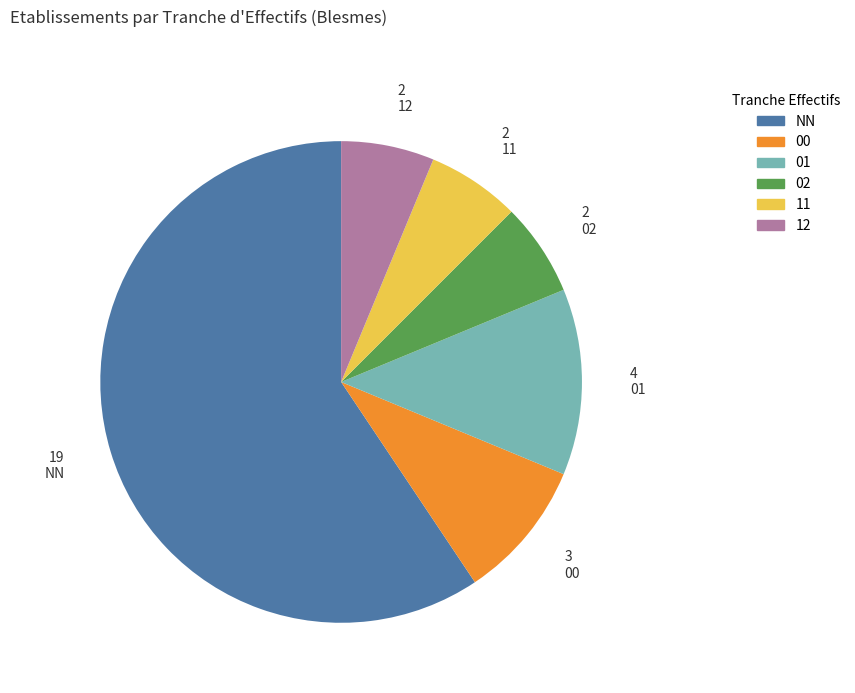

How many segments does this pie chart have?

6